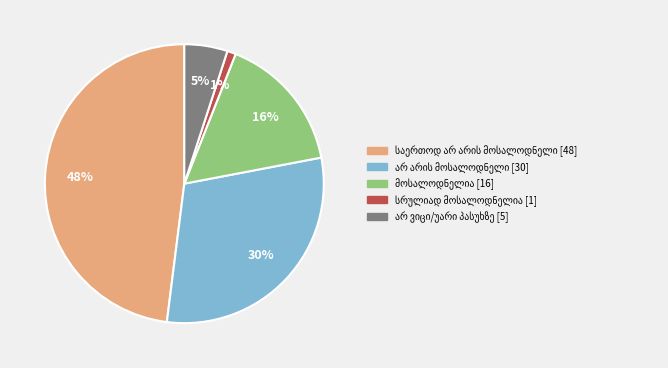

Is there any slice that represents more than half of the pie?

No